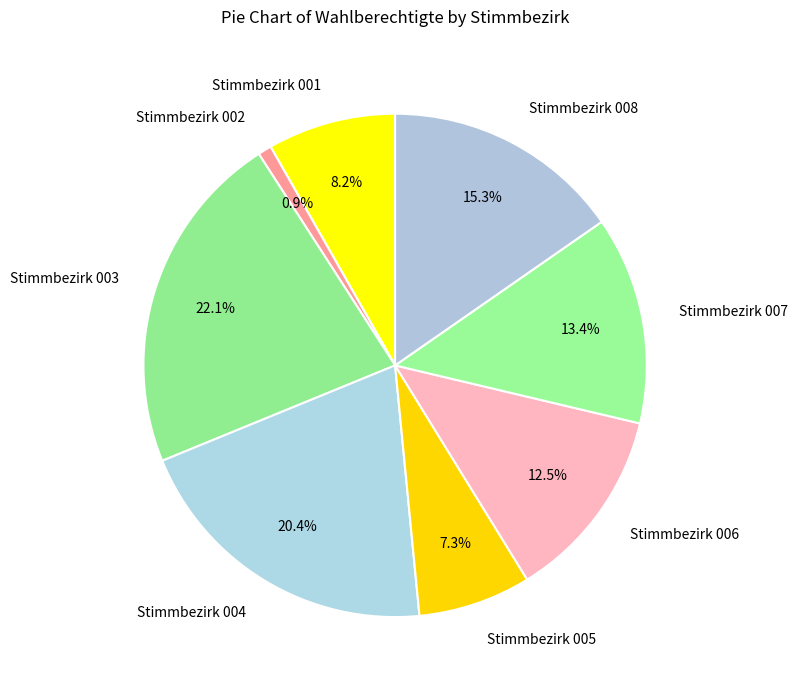

To the nearest percent, what percentage of the pie is Stimmbezirk 004?

20%